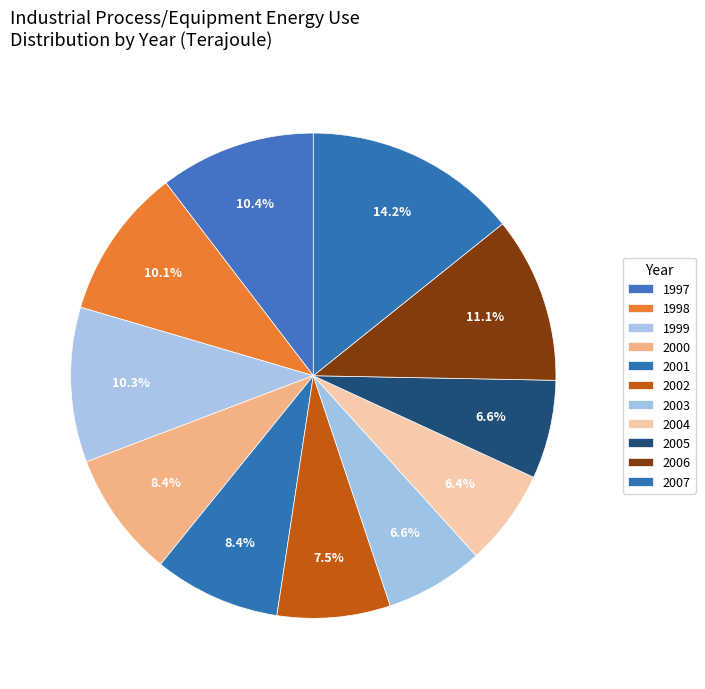

Approximately how many times larger is the value at 1997 compared to 2006?

0.9